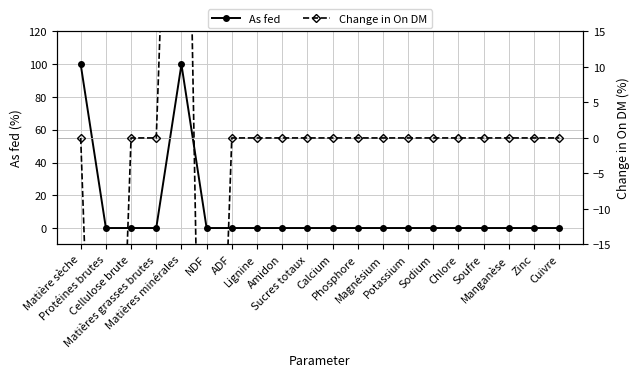

Which series has the largest range (max minus min)?

Change in On DM